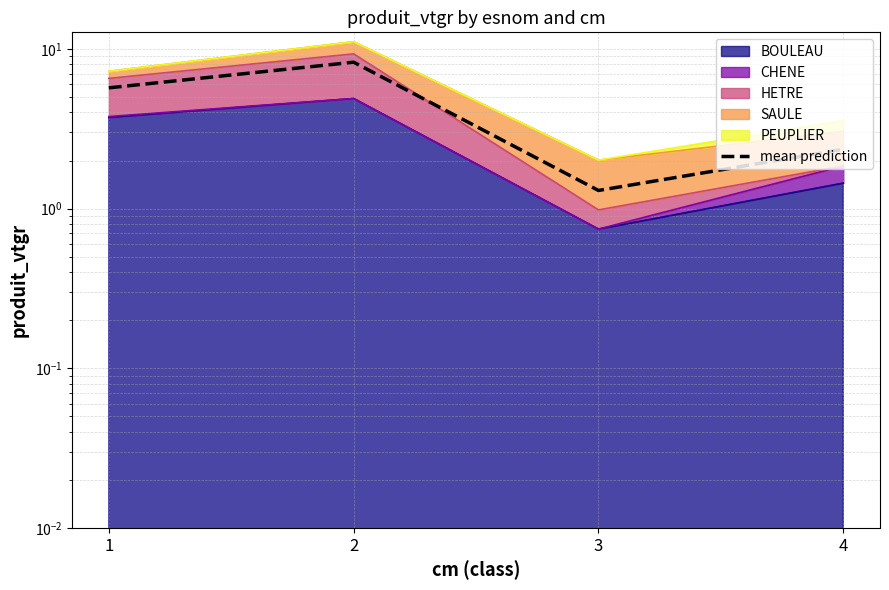

The value at 3 is 1.3. True or false?

True